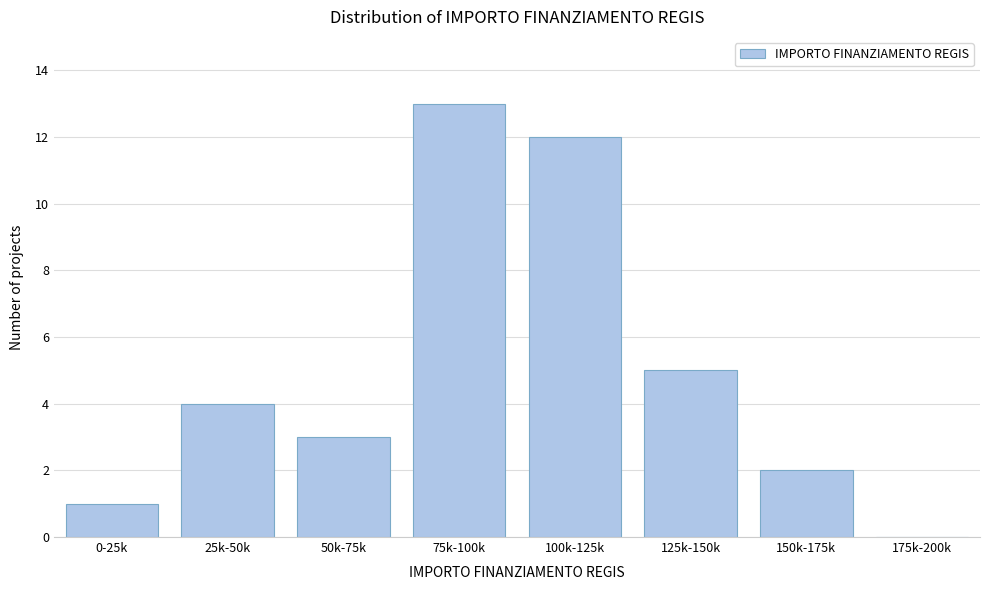

Reading right to left, list all the values displayed in this chart.

175k-200k=0	150k-175k=2	125k-150k=5	100k-125k=12	75k-100k=13	50k-75k=3	25k-50k=4	0-25k=1